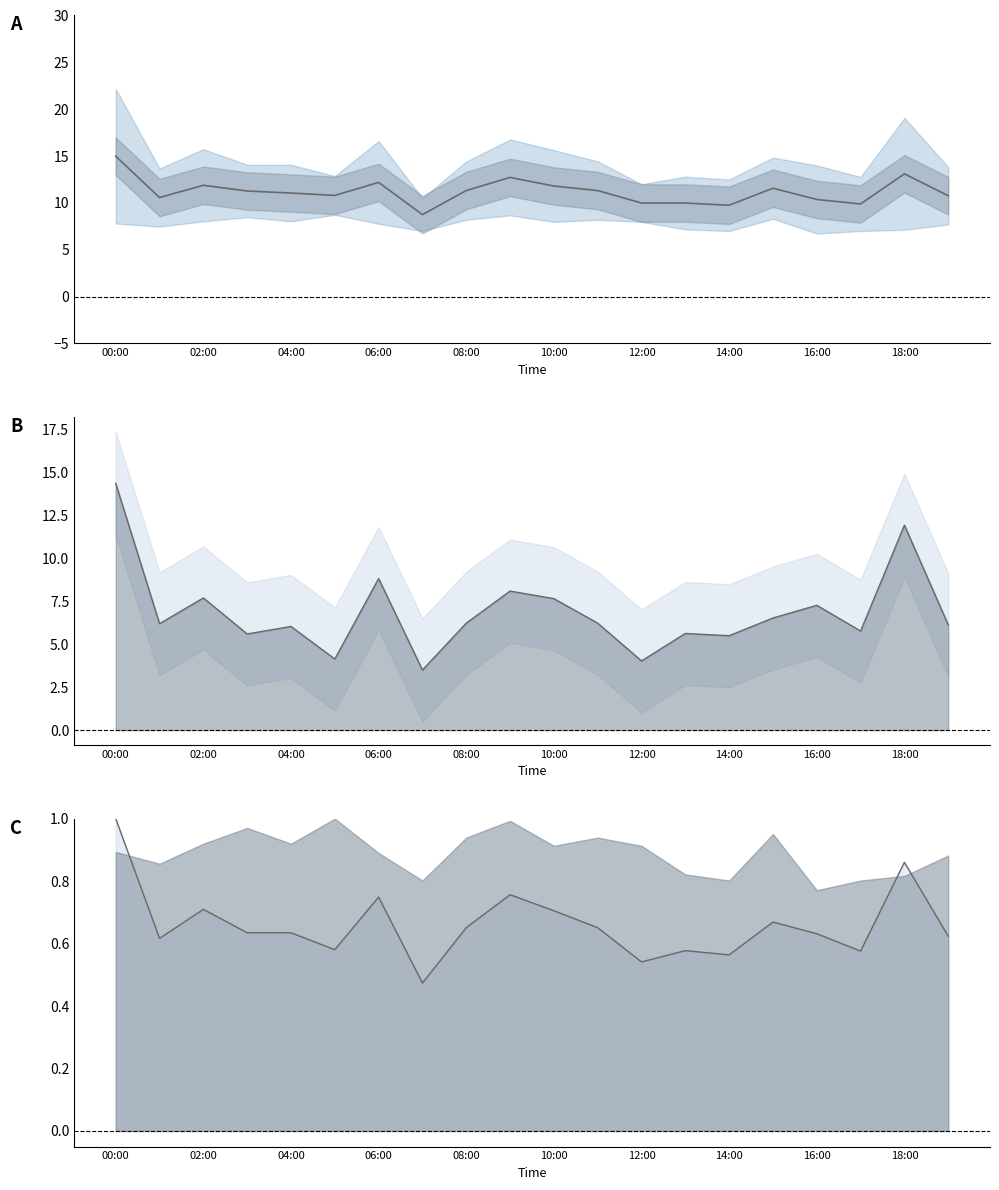

How many interior local peaks does the P1-P2 series have?

7